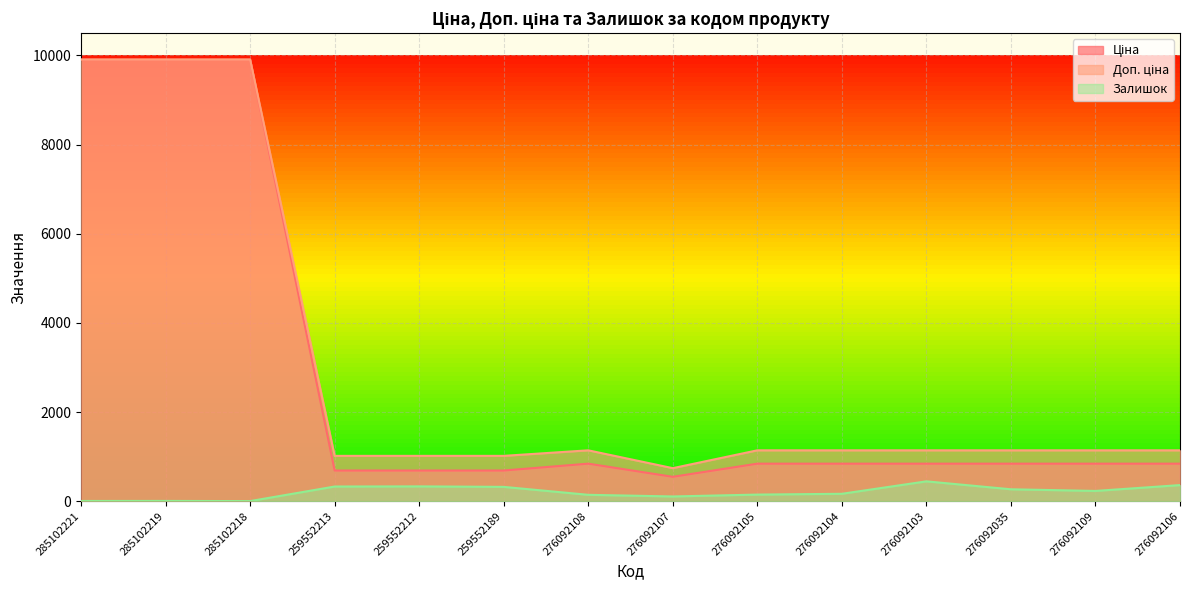

What is the difference between the second highest and second lowest values in the Залишок series?

356.0